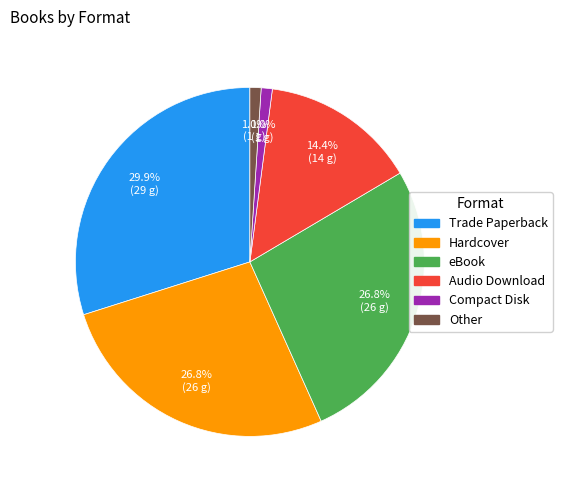

How much of the chart is everything except Compact Disk?

99.0%